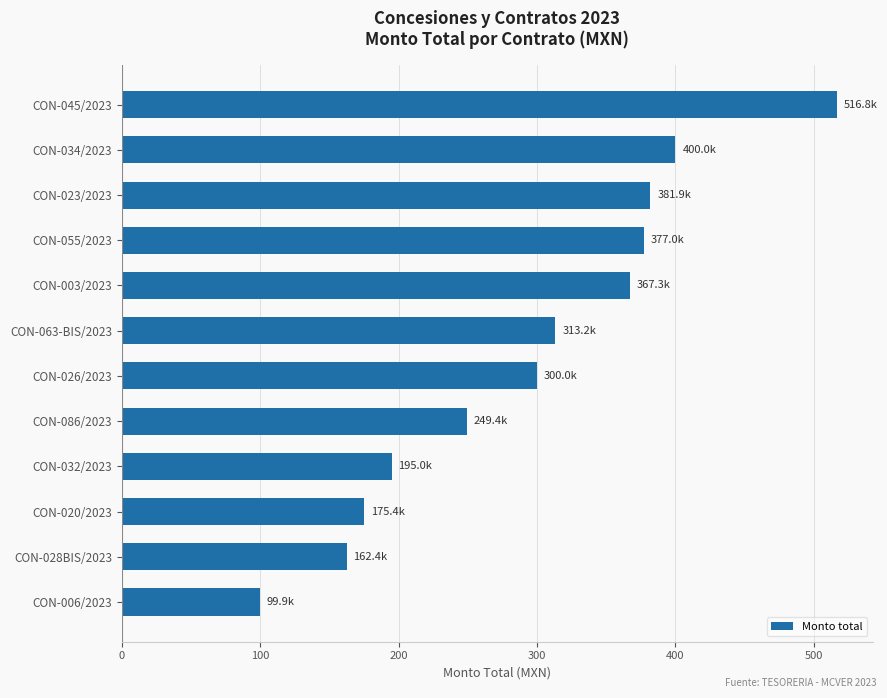

Reading top to bottom, list all the values displayed in this chart.

516.8	400.0	381.9	377.0	367.3	313.2	300.0	249.4	195.0	175.4	162.4	99.9